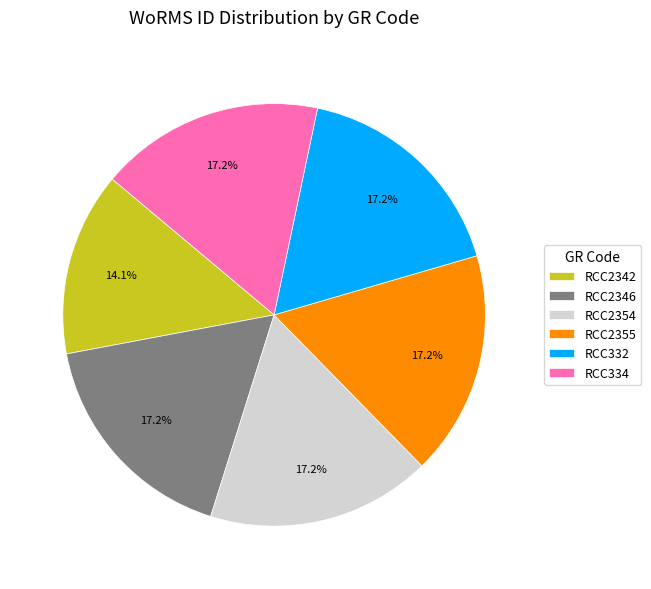

What percentage is NOT represented by RCC334?

82.8%